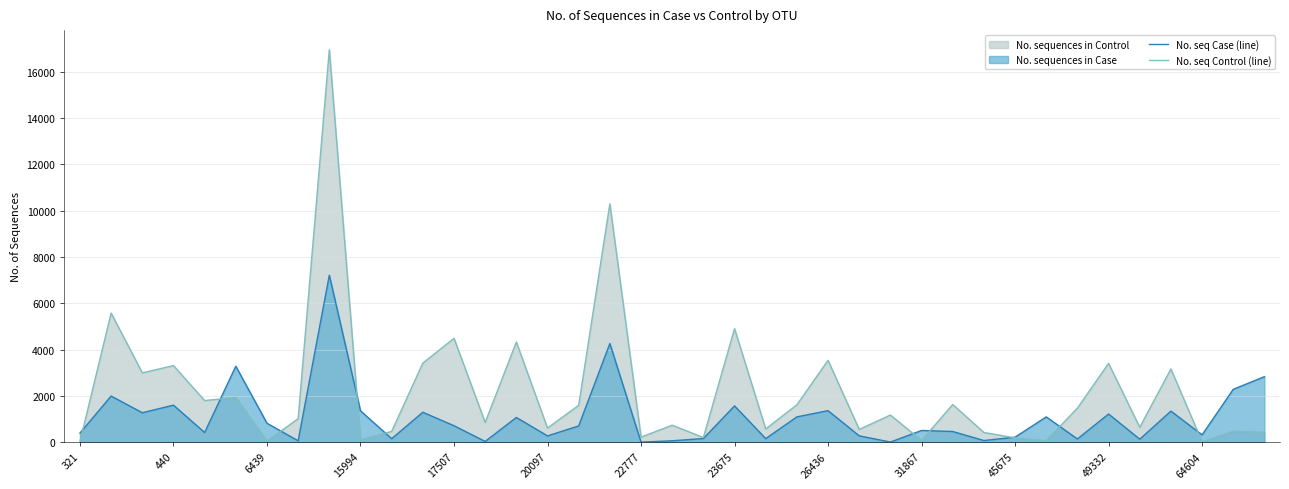

How many times do No. seq Control (line) and No. seq Case (line) cross each other?

10